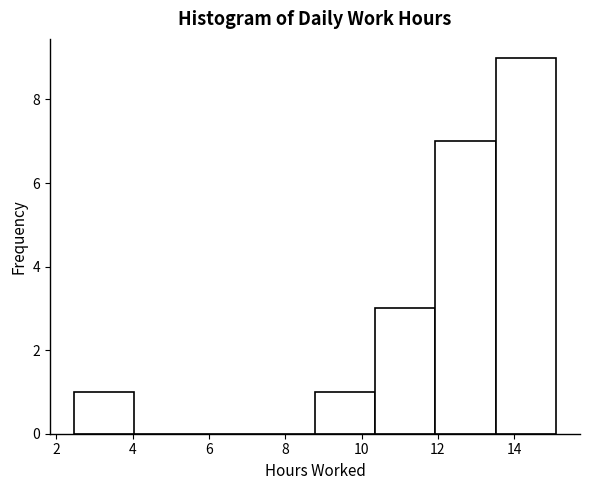

How tall is the bar that spans 12.0 to 13.6 on the x-axis? Neither the bar edges nor the heights are printed on the chart, so give them approximately, as read against the axes.

7